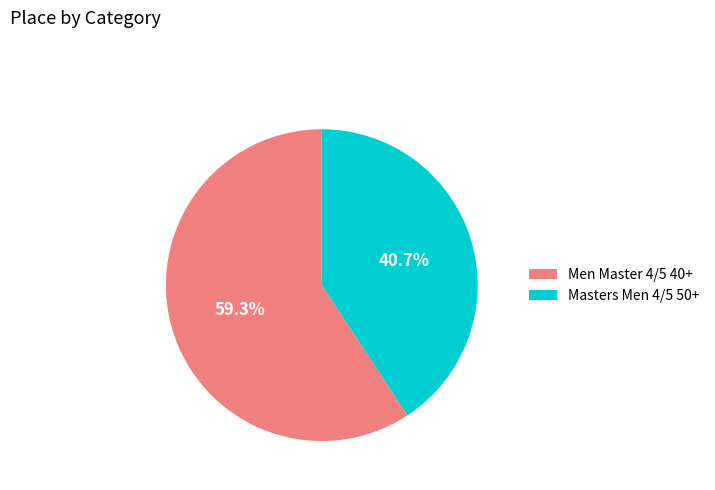

How much of the chart is everything except Masters Men 4/5 50+?

59.3%